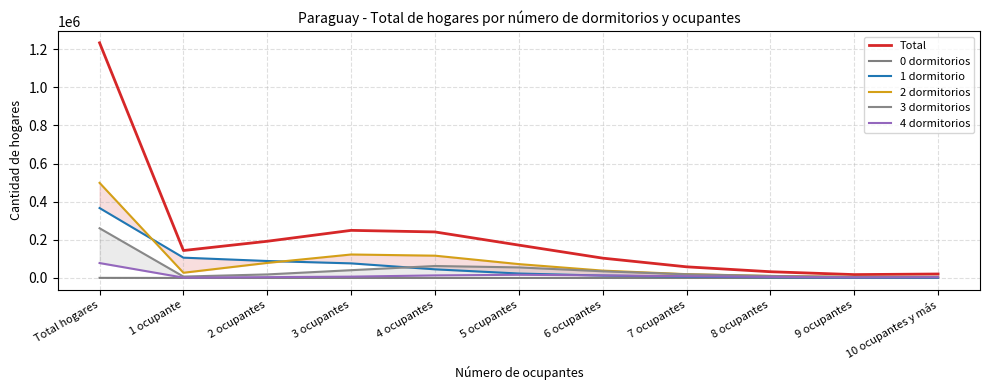

How many lines are shown in the chart?

6